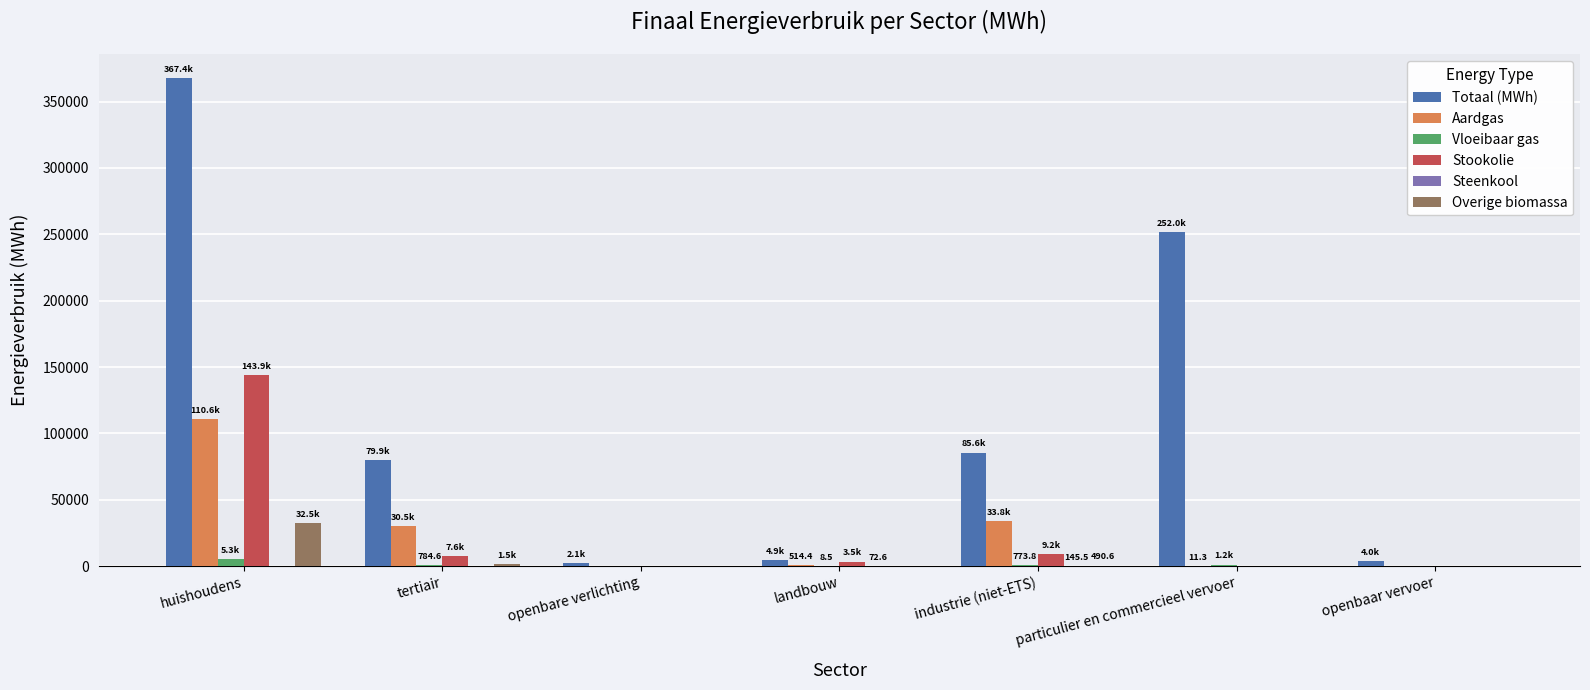

At which label does Aardgas reach its peak?

huishoudens